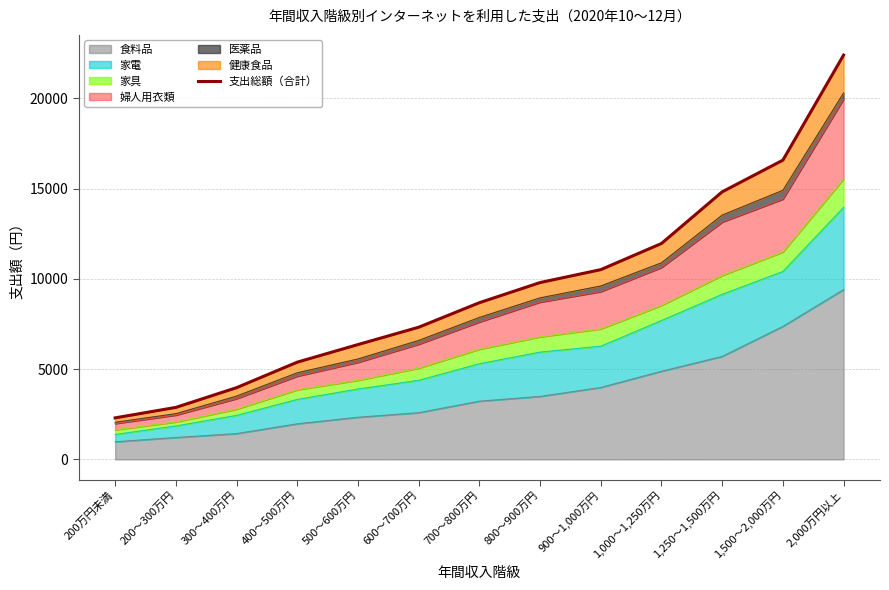

How many lines are shown in the chart?

1